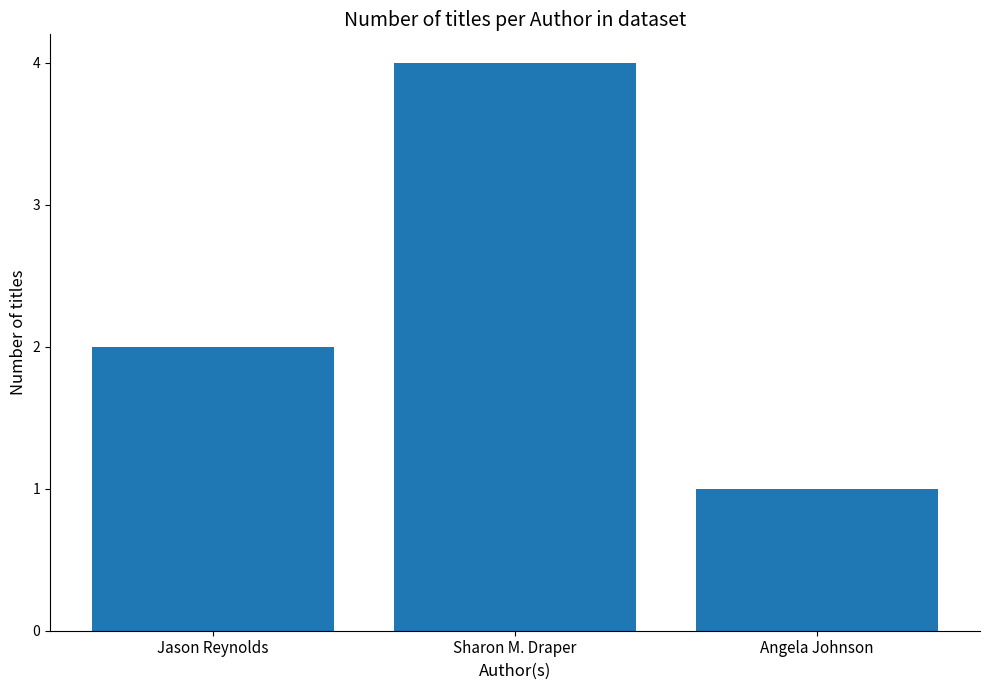

Rank the categories by value from lowest to highest.

Angela Johnson, Jason Reynolds, Sharon M. Draper